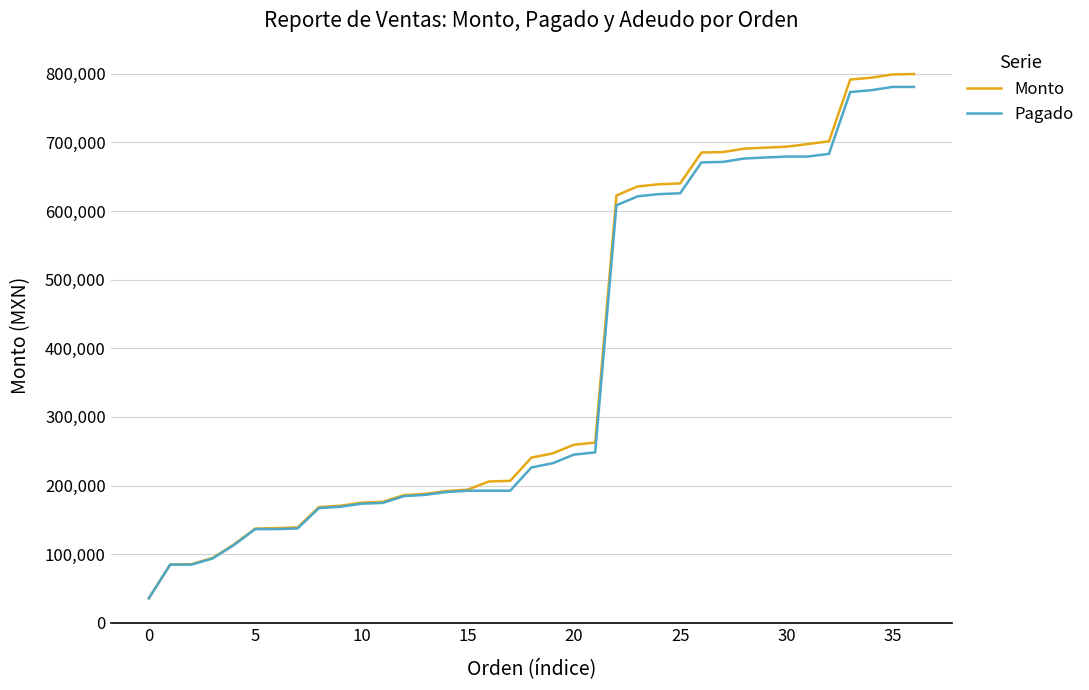

How many lines are shown in the chart?

2